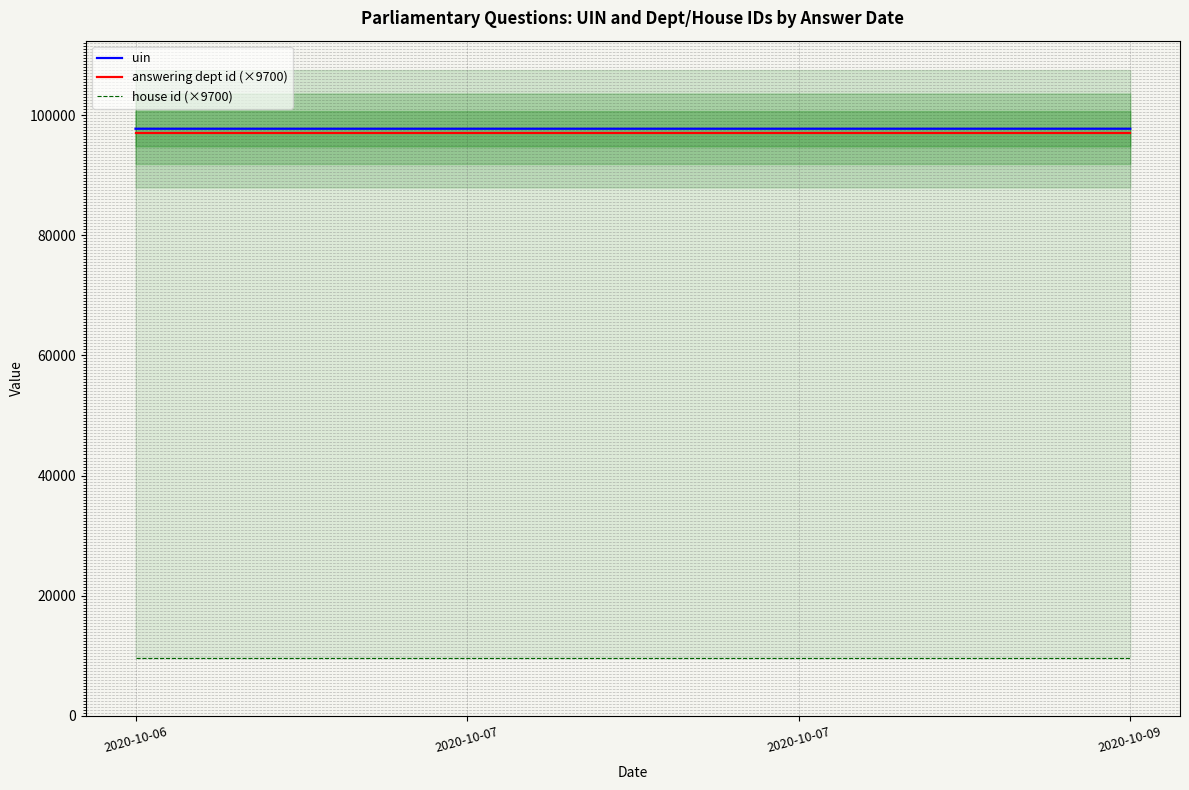

What is the value of the answering dept id (×9700) point at the 2nd from the left?

97000